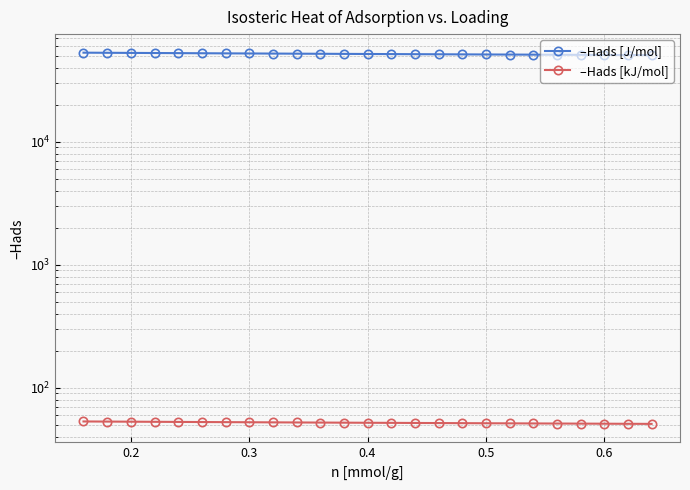

What is the sum of the –Hads [kJ/mol] values at 0.3 and 0.4?

105.6